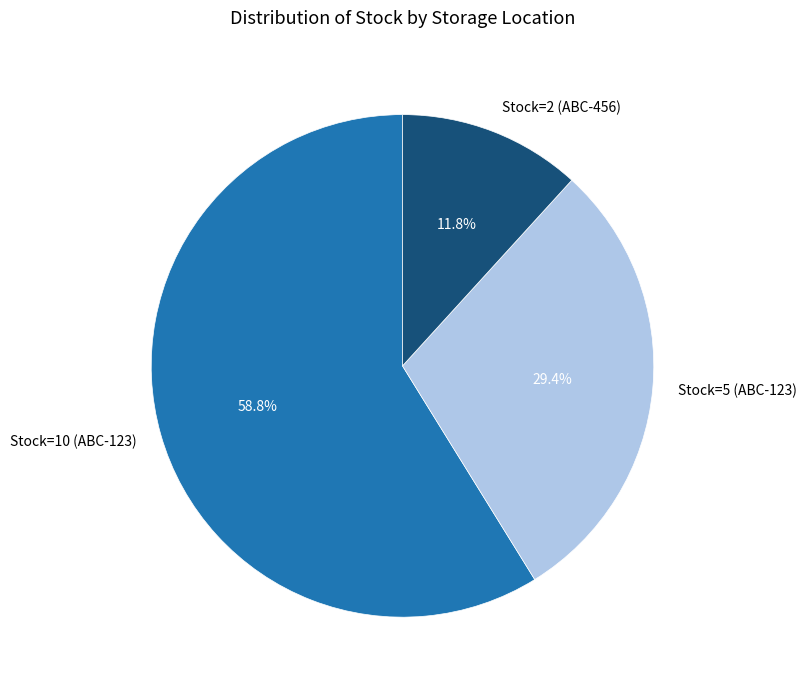

To the nearest percent, what percentage of the pie is Stock=10 (ABC-123)?

59%